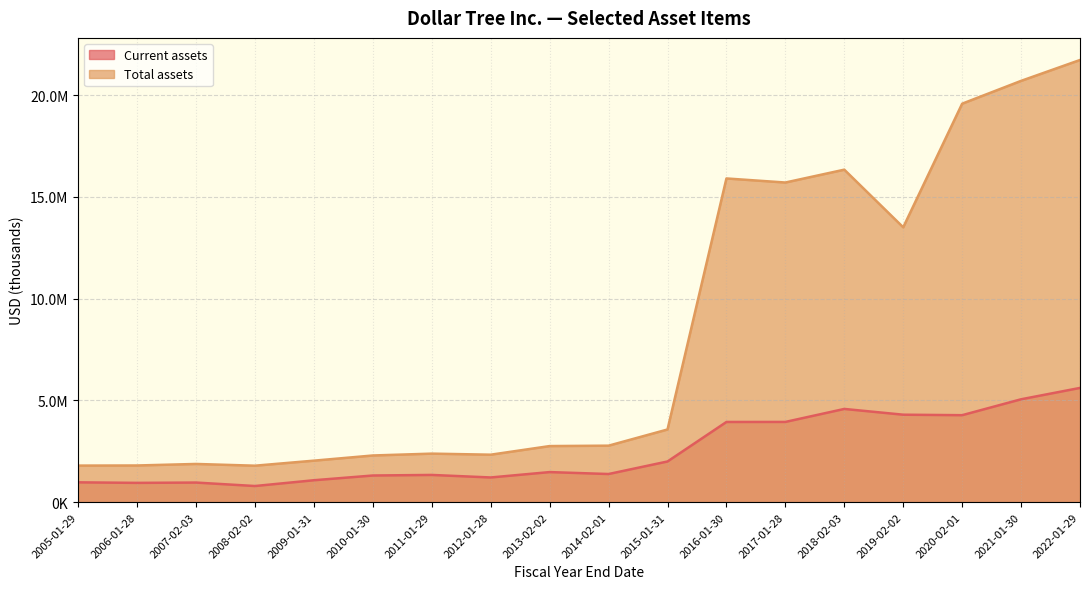

Does the chart have visible grid lines?

Yes